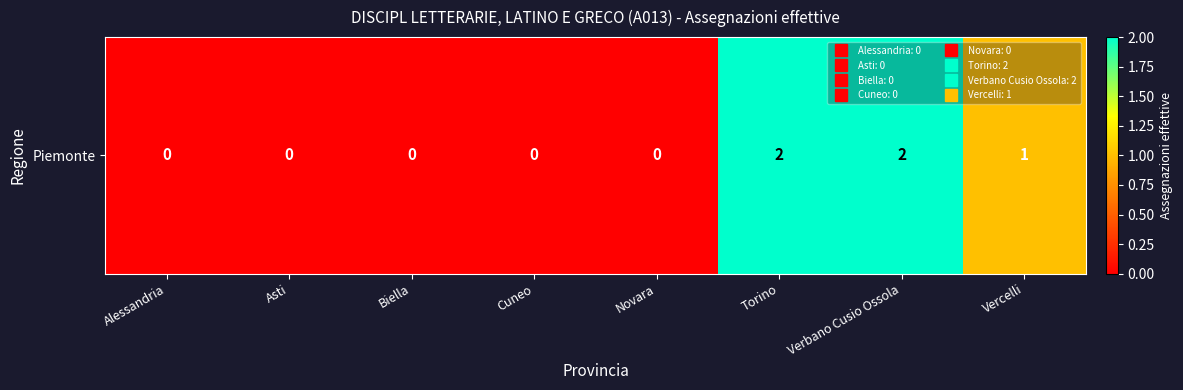

How many values exceed 0?

3